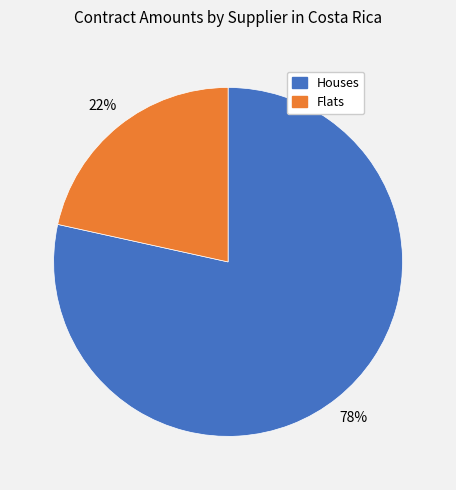

Is there any slice that represents more than half of the pie?

Yes